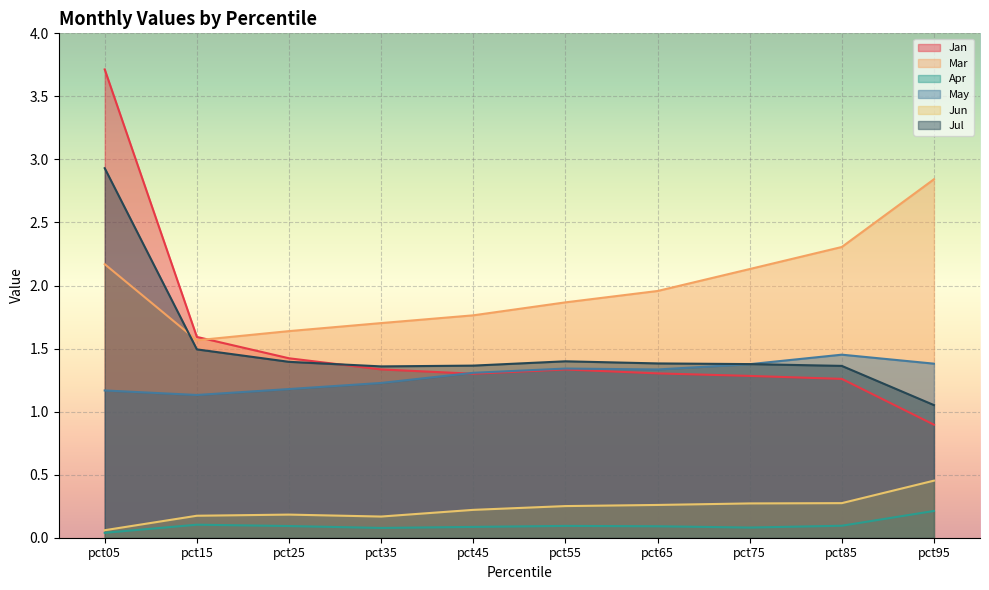

What is the sum of all May values?

12.9